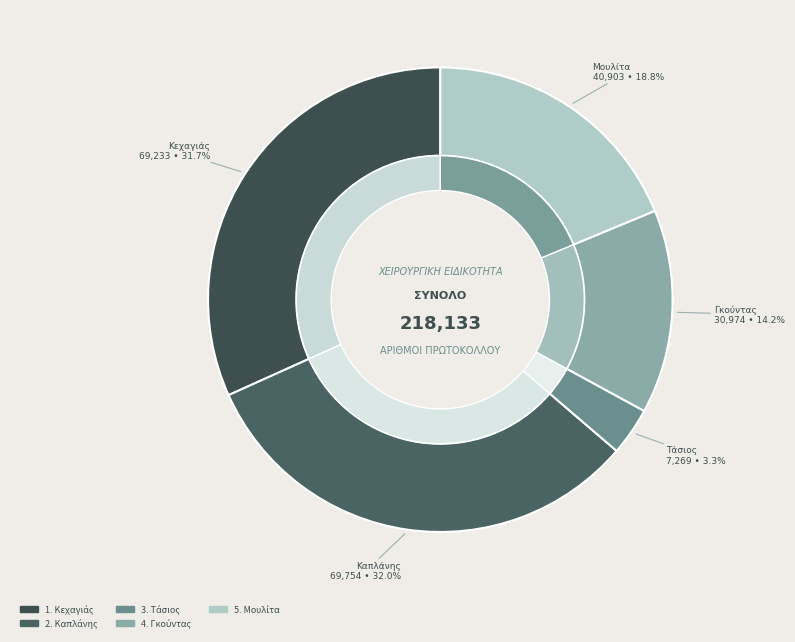

What portion of the pie excludes Στέφανος Γκούντας?

85.8%